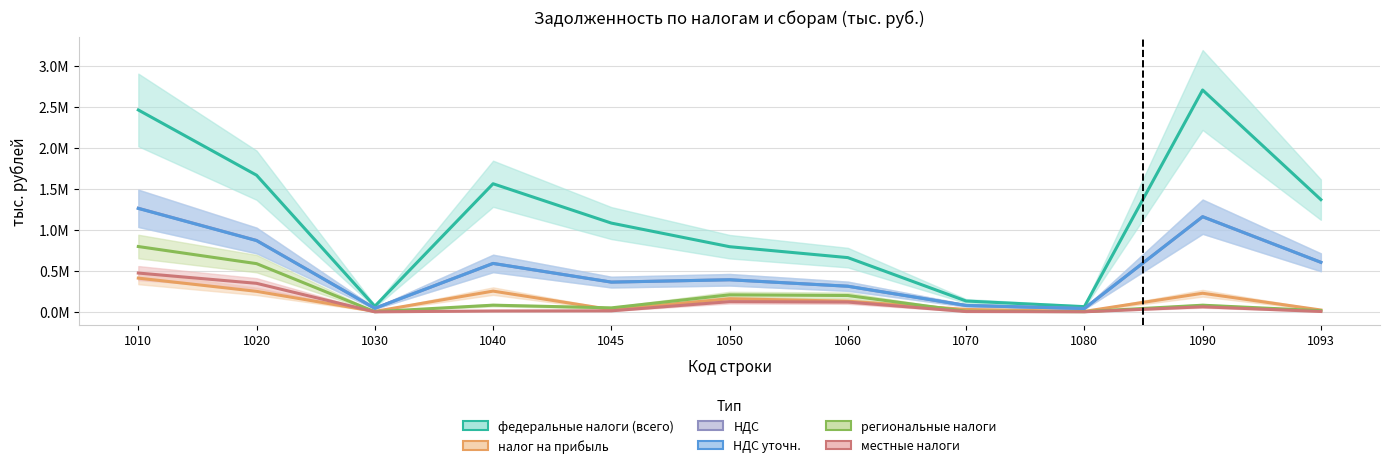

Reading left to right, transcribe all the data shown in this chart.

федеральные налоги (всего): 1010=2463967	1020=1668053	1030=69024	1040=1563771	1045=1083931	1050=795914	1060=662681	1070=133233	1080=64587	1090=2707454	1093=1370113
налог на прибыль: 1010=412599	1020=251430	1030=6629	1040=254183	1045=28397	1050=161169	1060=130785	1070=30384	1080=6521	1090=228119	1093=23653
НДС: 1010=1264980	1020=872417	1030=44285	1040=591742	1045=363861	1050=392563	1060=313552	1070=79011	1080=41617	1090=1161815	1093=605626
НДС уточн.: 1010=1262947	1020=870445	1030=44285	1040=591739	1045=363861	1050=392502	1060=313507	1070=78995	1080=41617	1090=1161722	1093=605622
региональные налоги: 1010=797954	1020=589225	1030=2931	1040=82598	1045=49635	1050=208729	1060=200529	1070=8200	1080=3291	1090=82095	1093=15194
местные налоги: 1010=474407	1020=349014	1030=1307	1040=11545	1045=13674	1050=125393	1060=120668	1070=4725	1080=2044	1090=62540	1093=5540